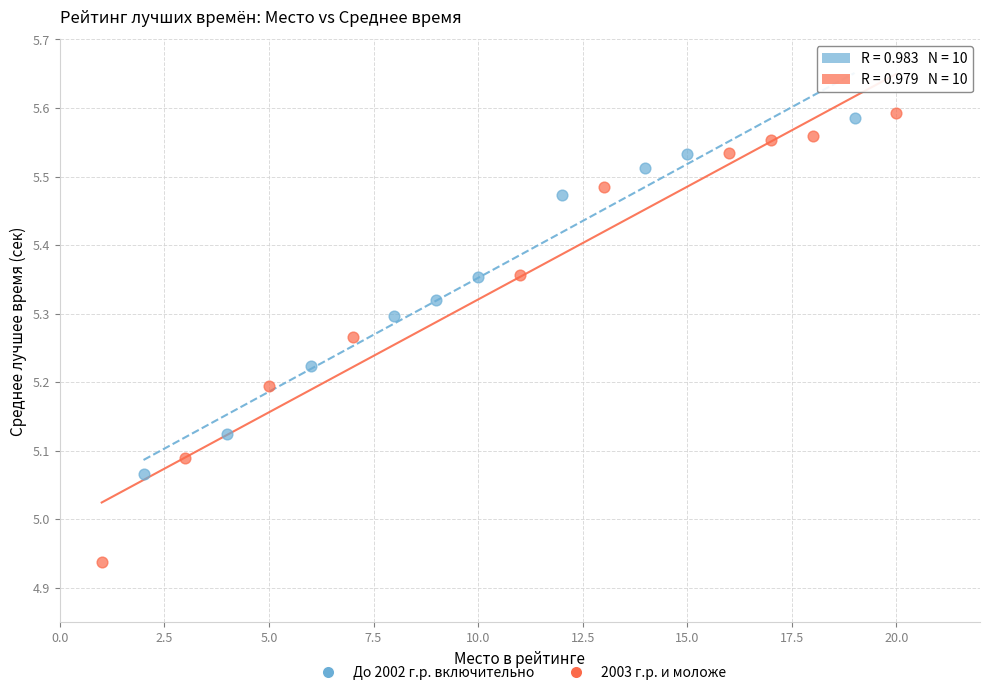

Which series contains the lowest Y value?

2003 г.р. и моложе